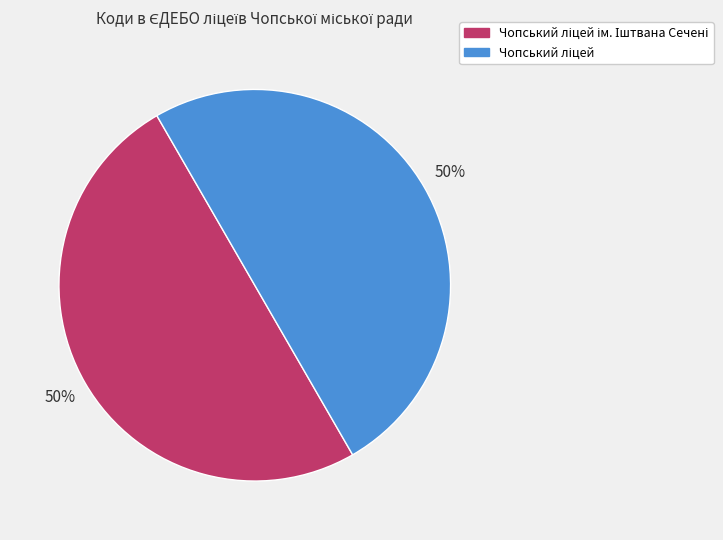

To the nearest percent, what is the average slice percentage?

50%